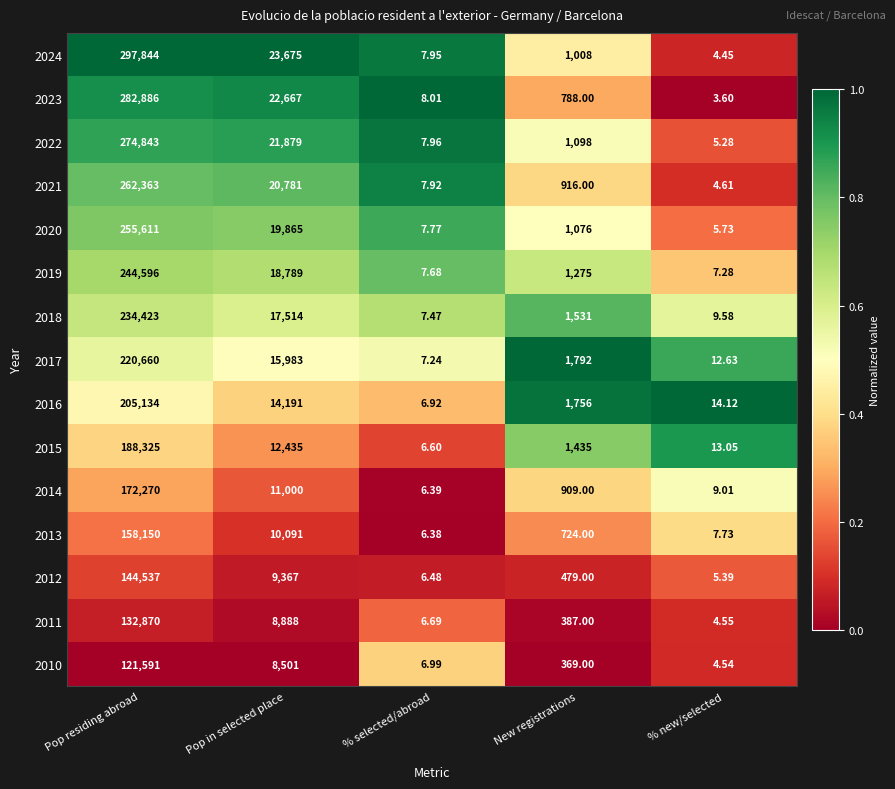

Which series has the largest total across all categories?

2024